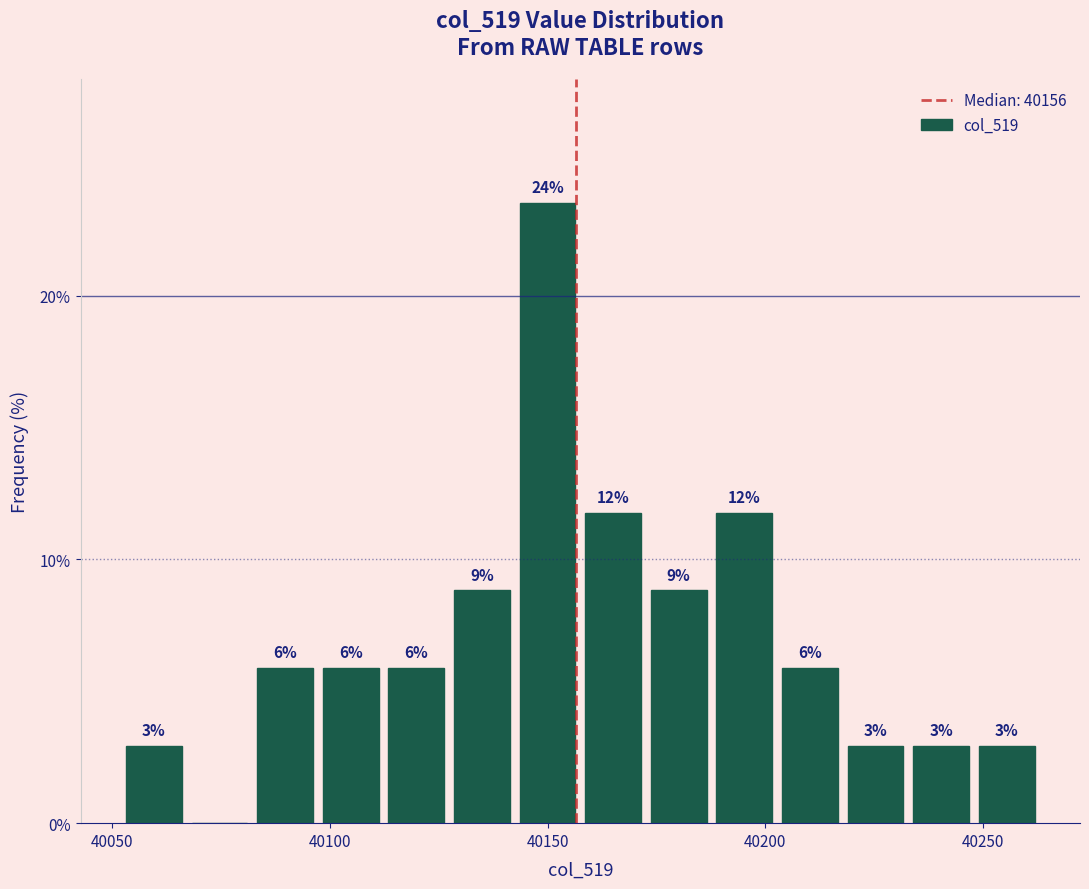

Read against the x-axis, roughly where is the centre of the tallest bar?

40150